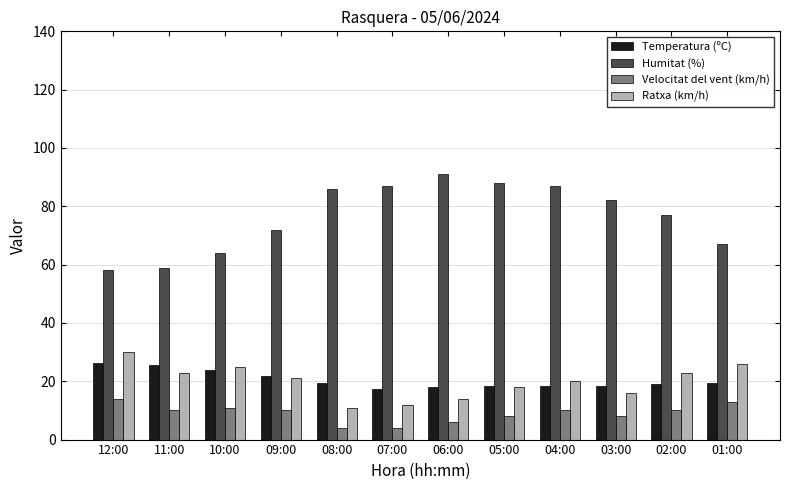

Is the value of Ratxa (km/h) at 06:00 greater than the value of Humitat (%) at 04:00?

No